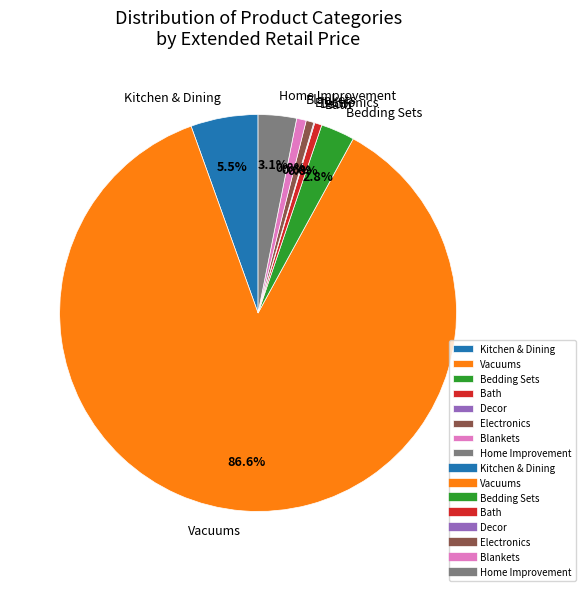

Which slice is the largest?

Vacuums